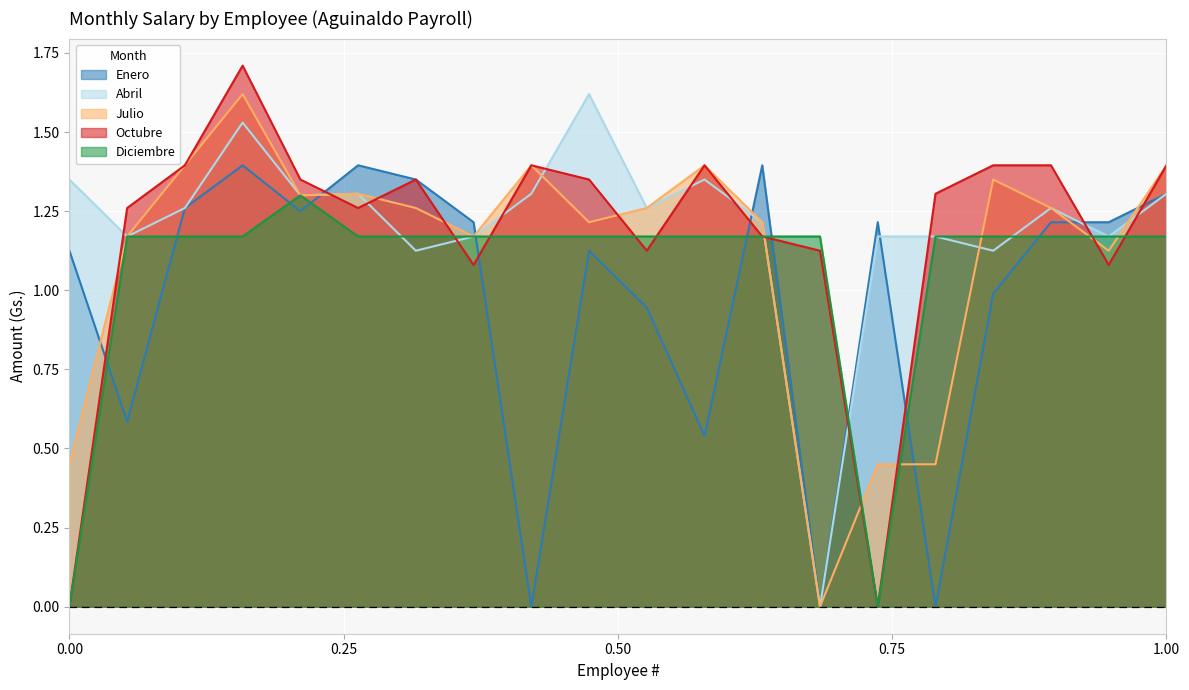

What is the greatest value displayed?

1.7